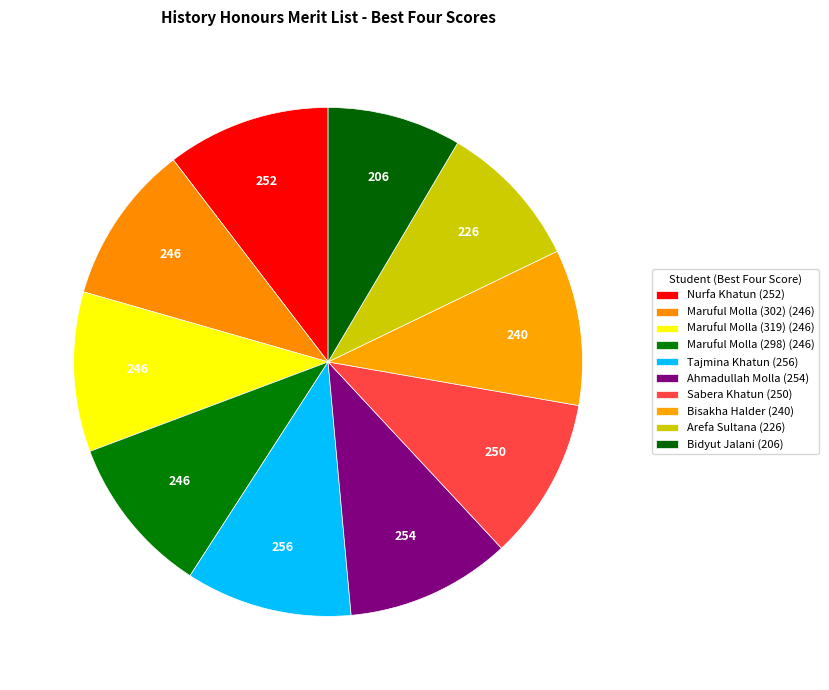

How many slices are in this pie chart?

10